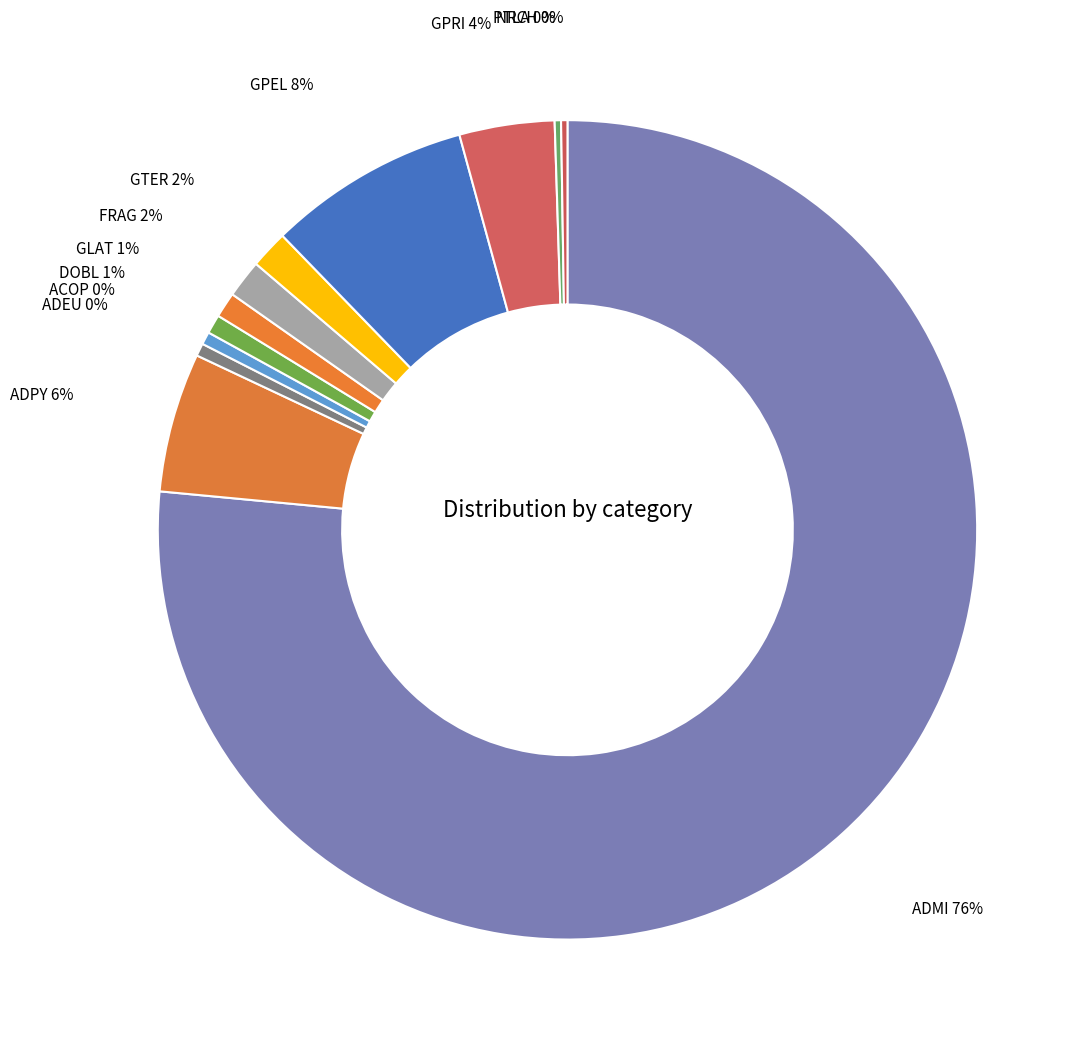

Is it true that GLAT is 1% of the pie?

True